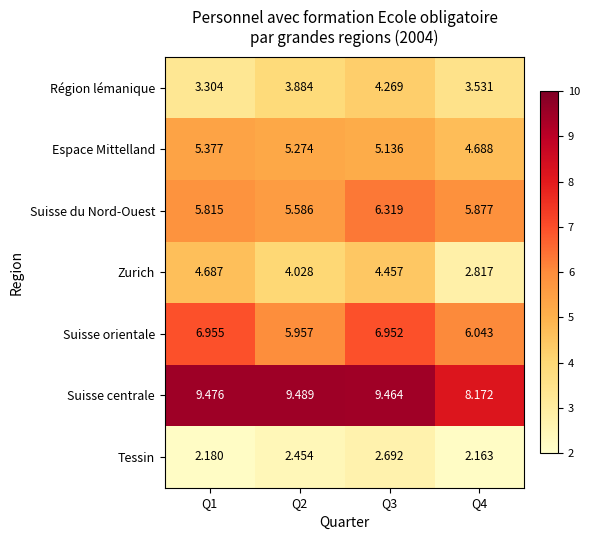

At which category does the chart reach its minimum across all series?

Q4